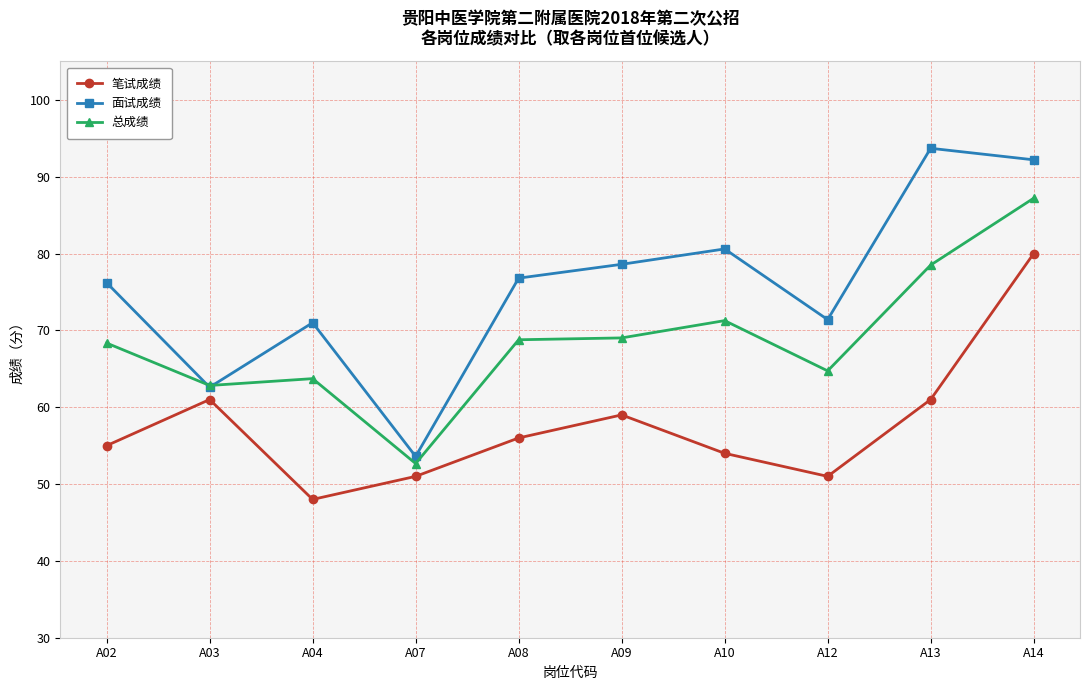

List the series in order of their overall mean, lowest first.

笔试成绩, 总成绩, 面试成绩